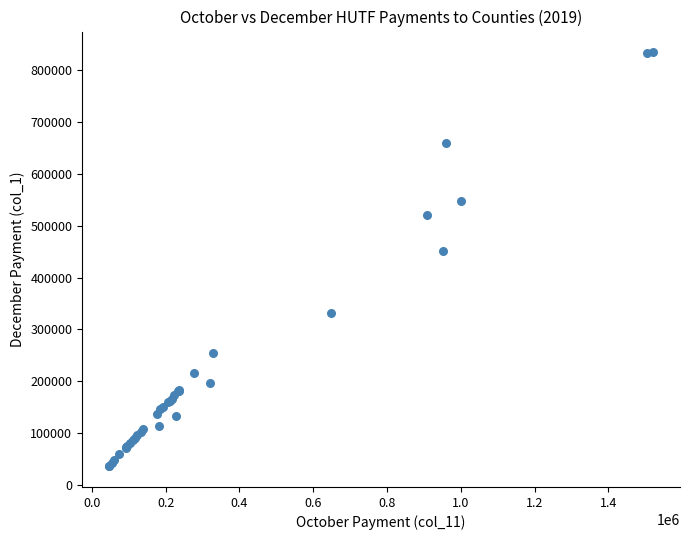

What Y value in the scatter plot is closest to 435249?

450630.8